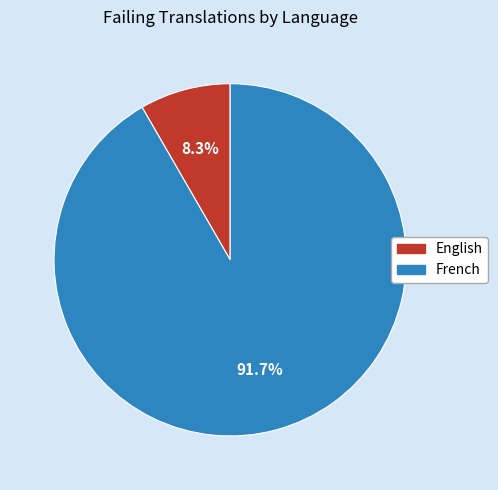

Is the sum of English and French greater than half?

Yes